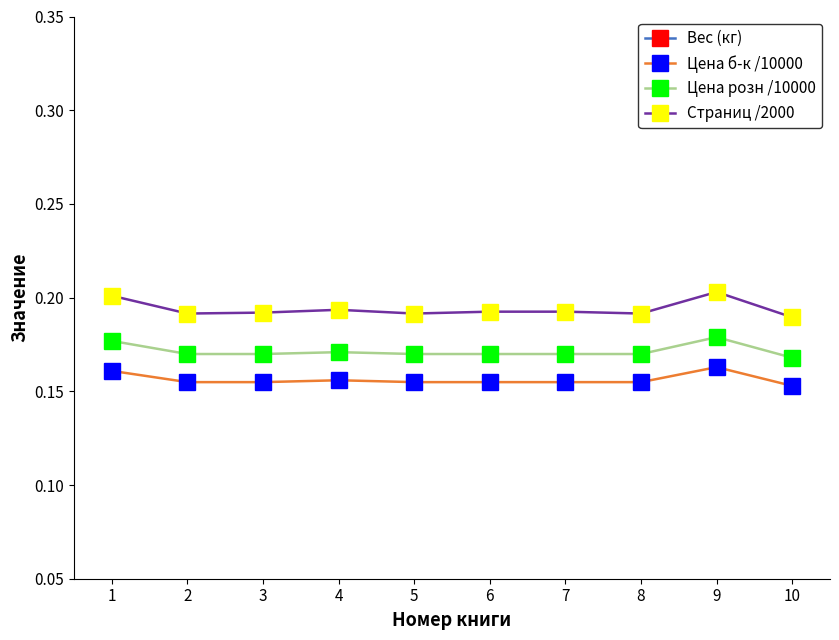

True or false: Цена б-к /10000 has more than 2 points higher than both neighbors.

False